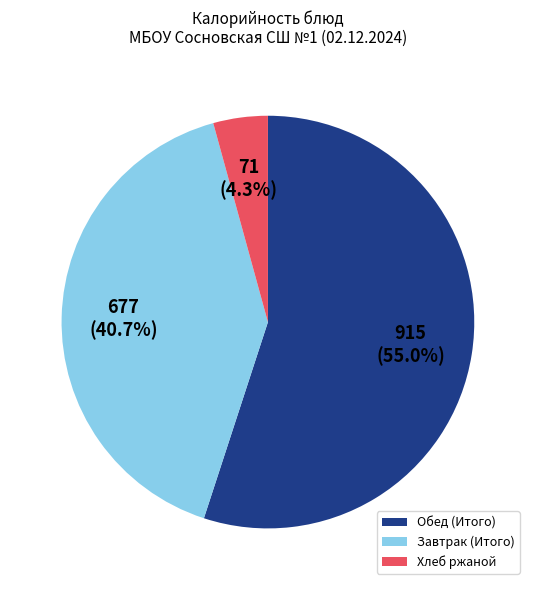

Which has a higher value, Обед (Итого) or Завтрак (Итого)?

Обед (Итого)